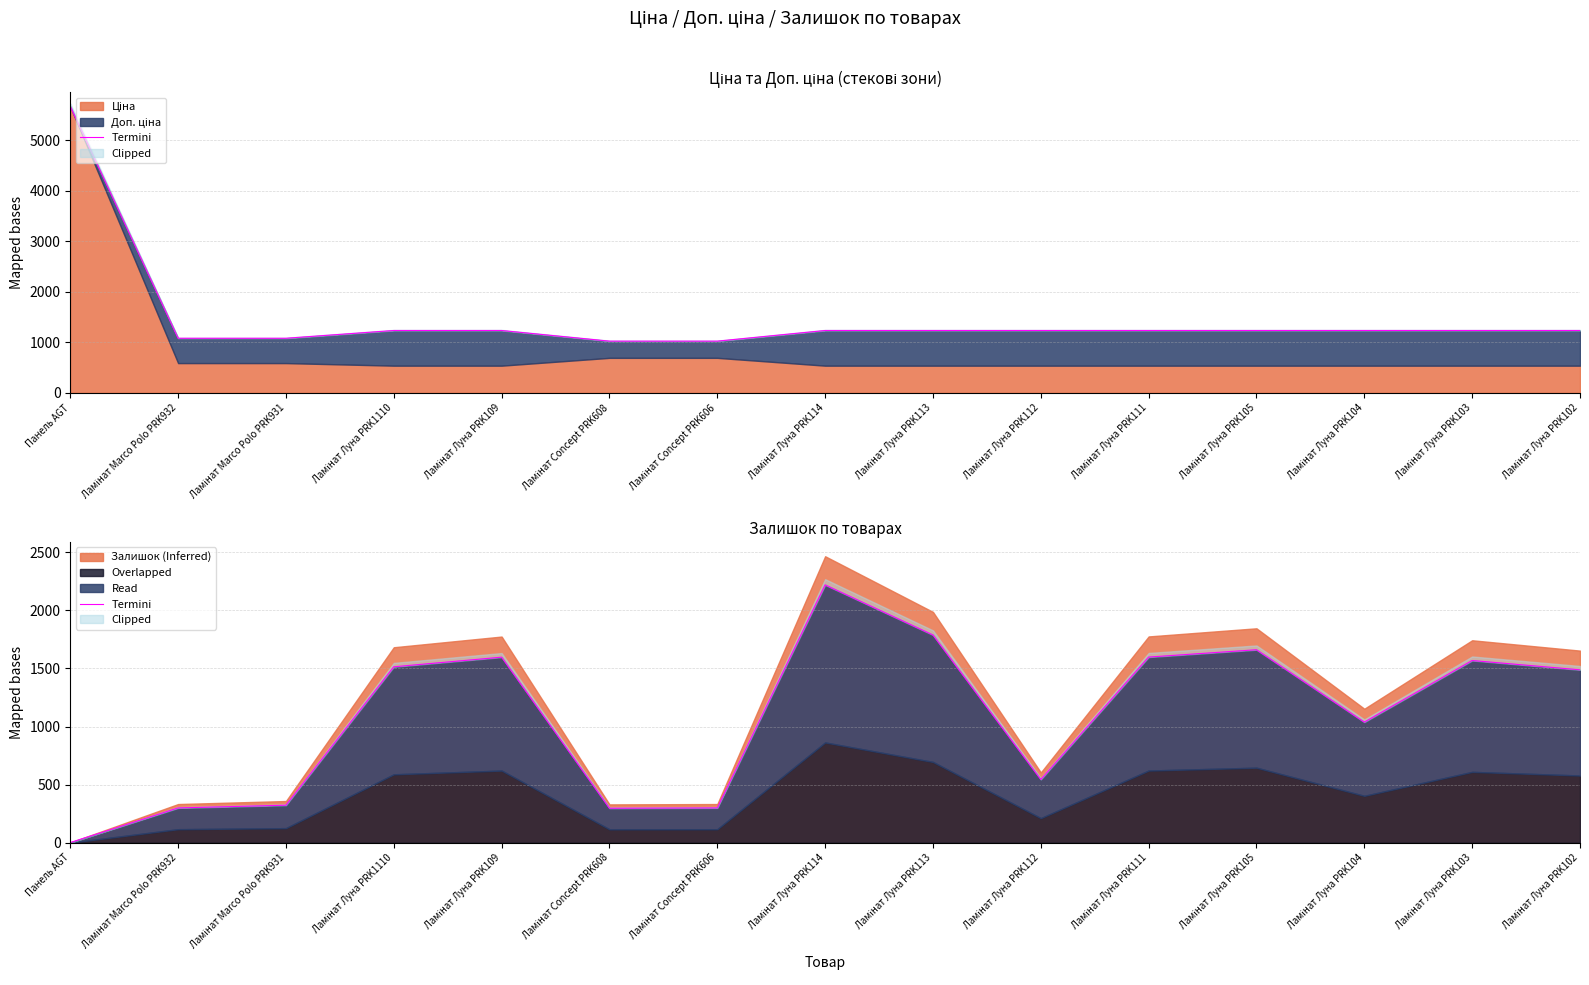

The value at Ламінат Marco Polo PRK932 is 299.7. True or false?

True